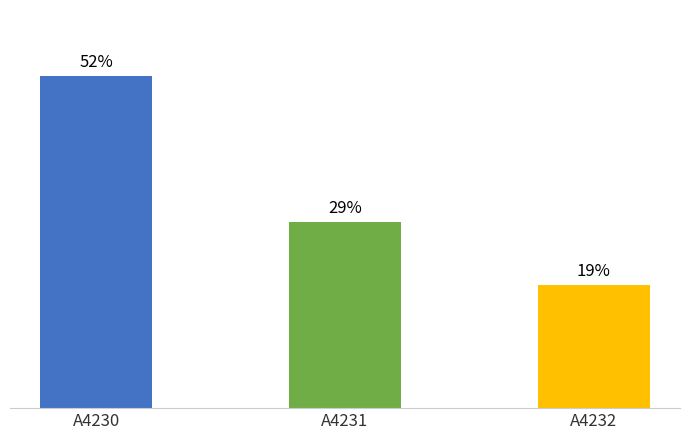

At which label does the data first exceed 28?

A4230